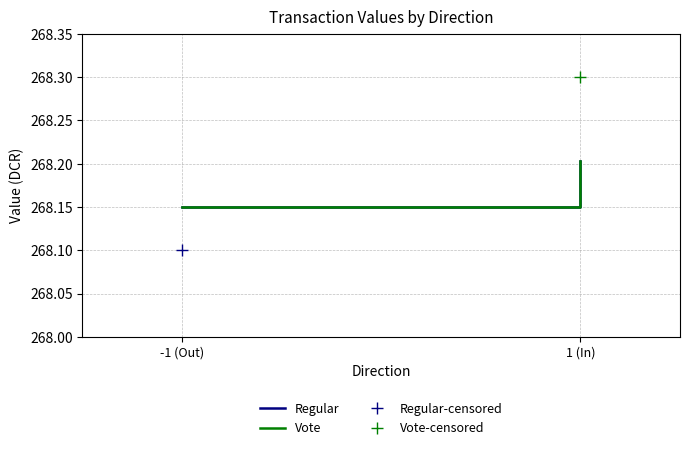

What is the sum of all Vote values?

536.4